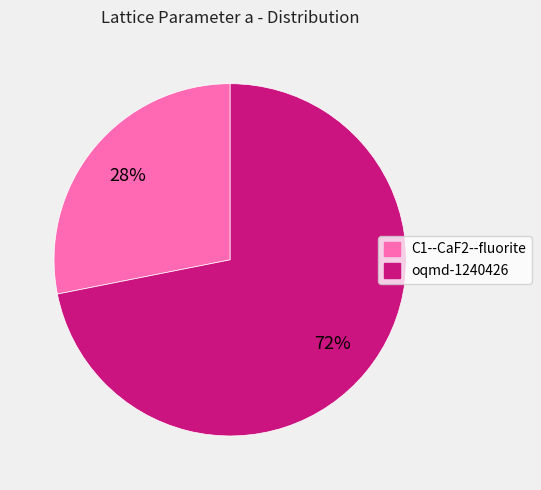

Does any single category account for the majority?

Yes